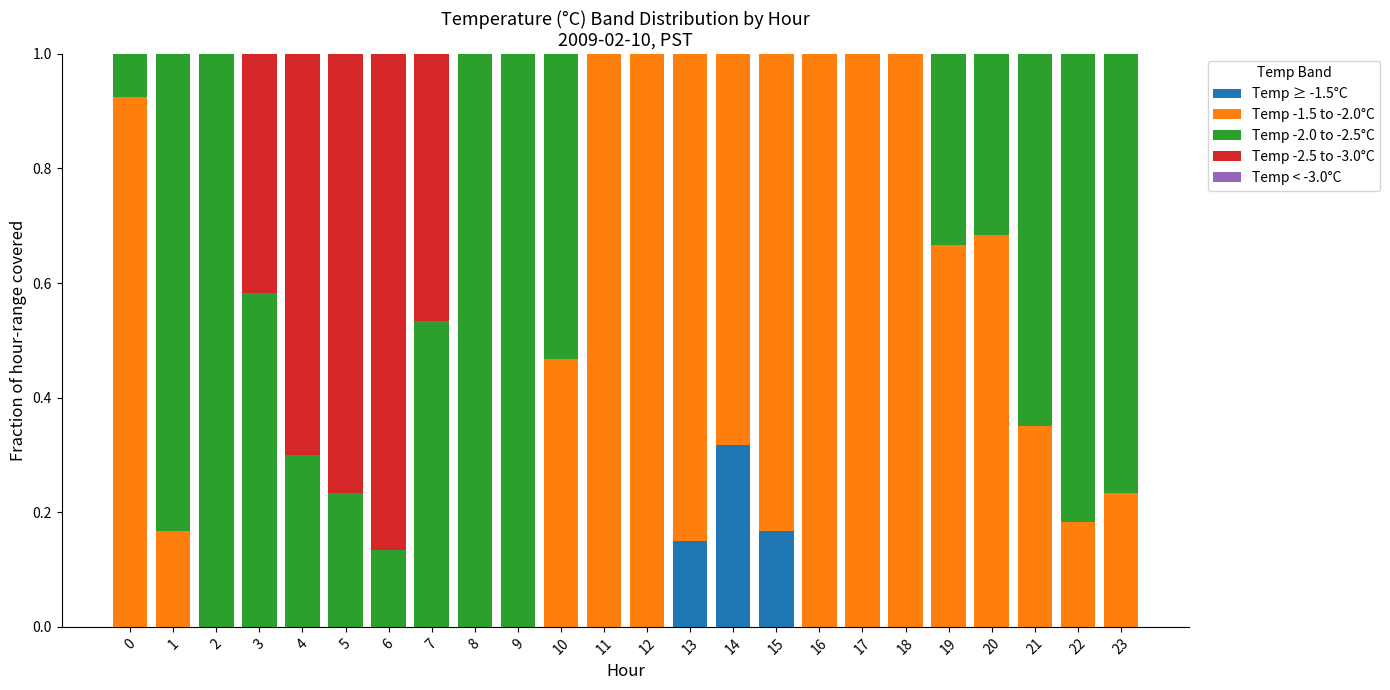

At which label does Temp ≥ -1.5°C reach its peak?

14